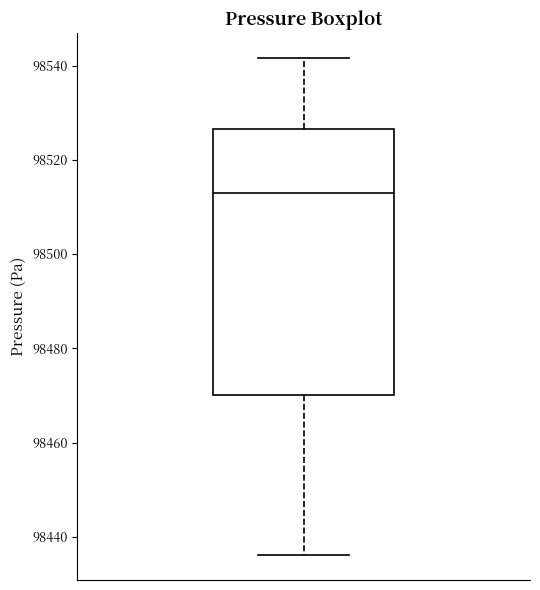

Read this box plot against the y-axis: the position of the median line, the range covered by the box, and the ends of both whiskers. The values are not printed on the chart, so give them approximately, as read against the axis.

median 98514, box 98470 to 98526, whiskers 98436 to 98542